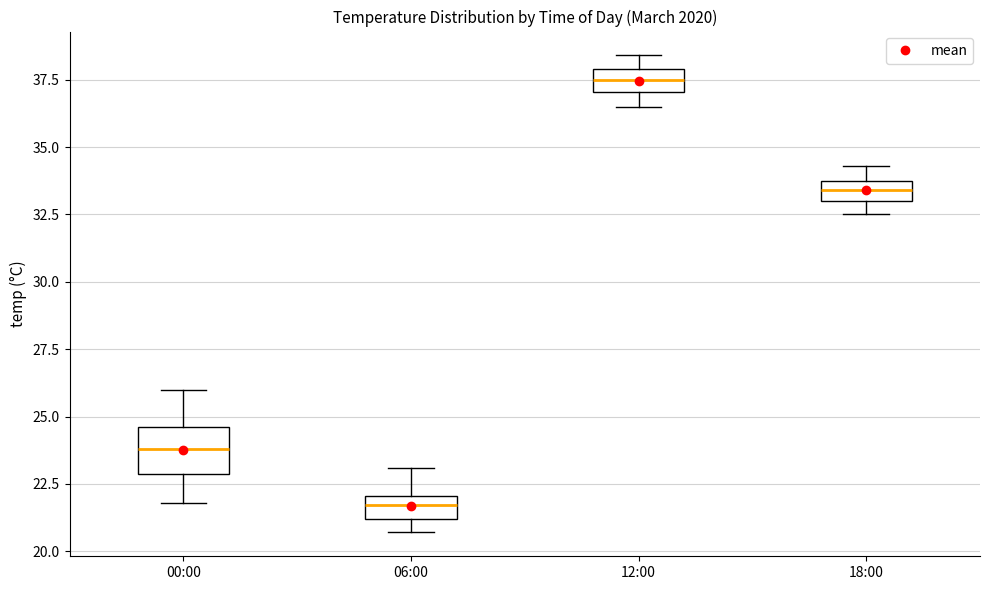

Which box has the highest median line?

12:00